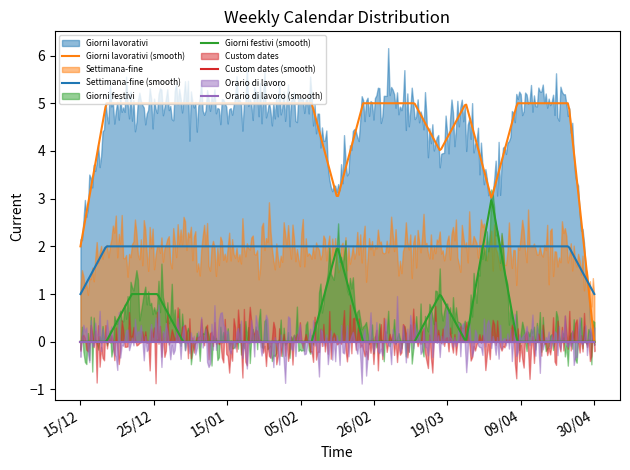

How many lines are shown in the chart?

5